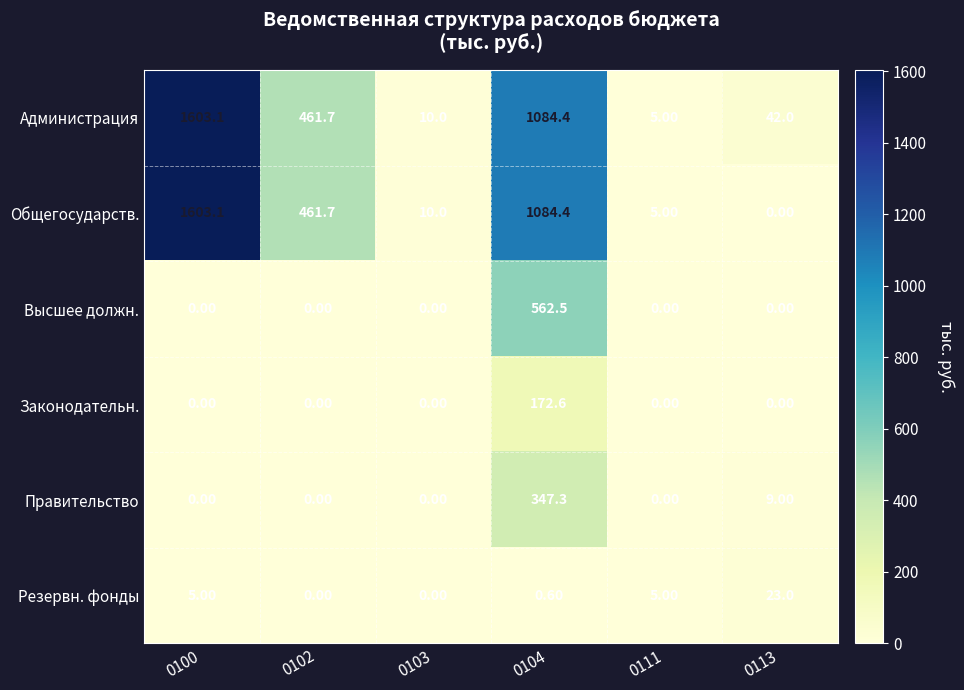

How many values in Правительство are above zero?

2